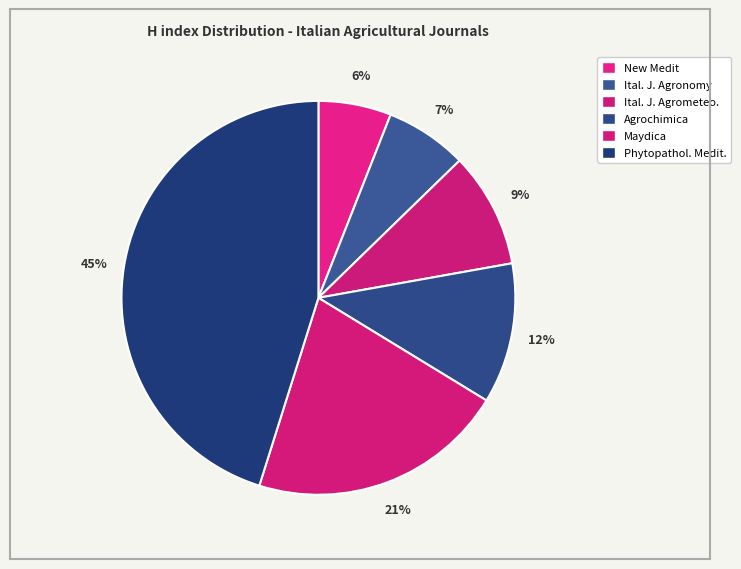

How many segments does this pie chart have?

6